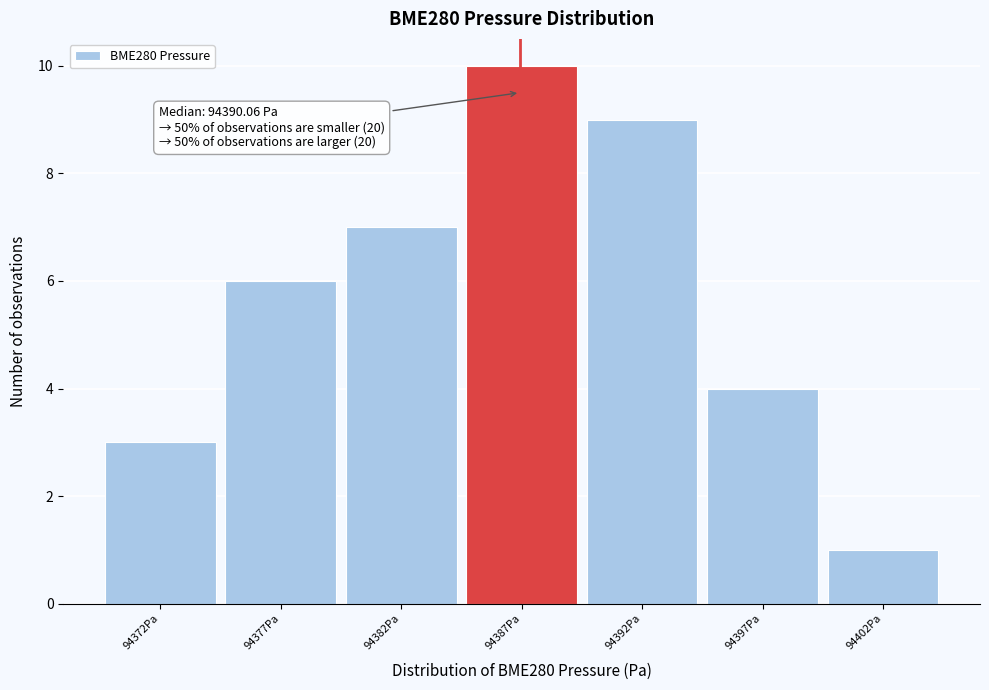

Reading right to left, list all the values displayed in this chart.

94402Pa=1	94397Pa=4	94392Pa=9	94387Pa=10	94382Pa=7	94377Pa=6	94372Pa=3